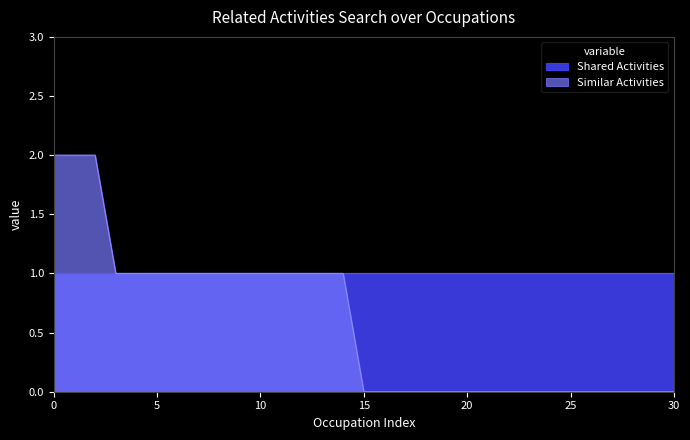

True or false: the data has more than 1 interior local peaks.

False